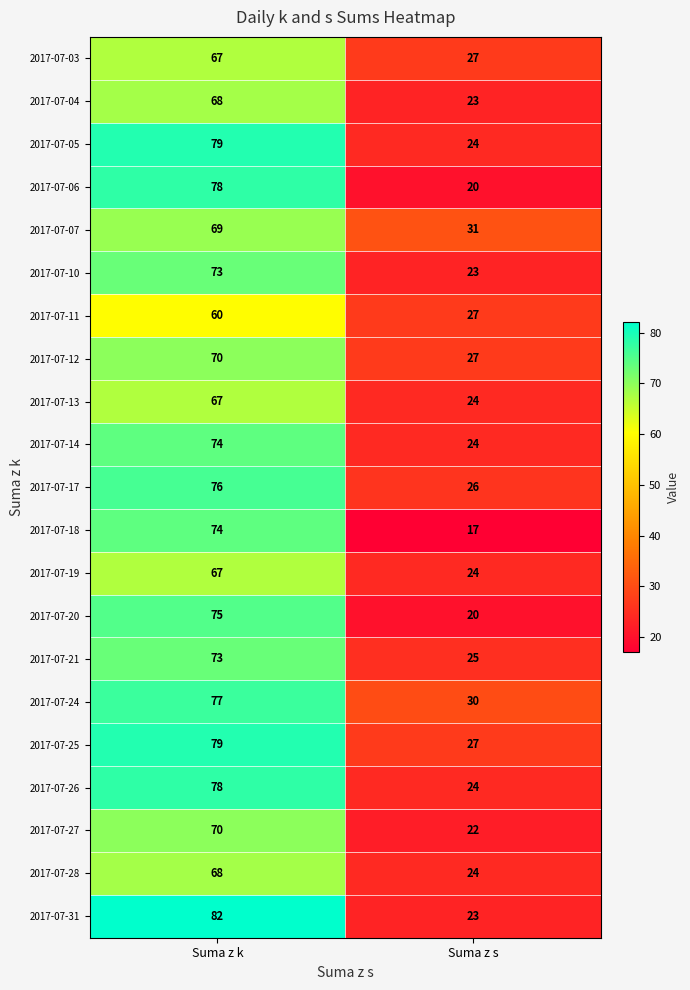

True or false: 2017-07-24 has a value of 135 at Suma z k.

False